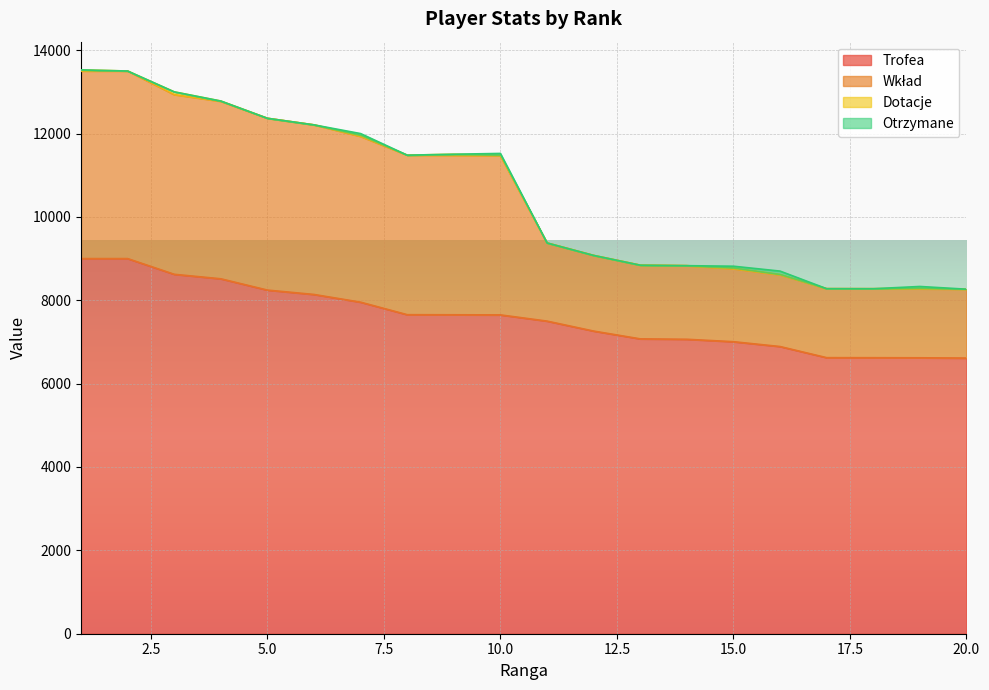

The Wkład series shows 8830 at 14. True or false?

True